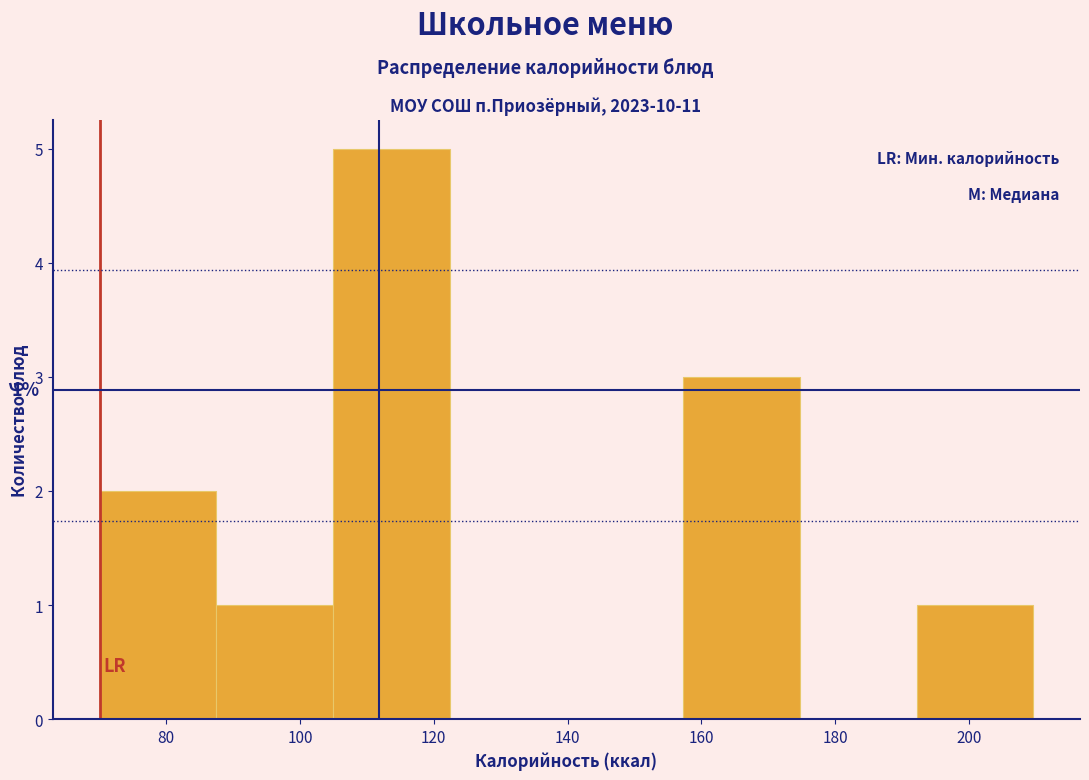

Over which range of the x-axis is the bar tallest?

104 to 122